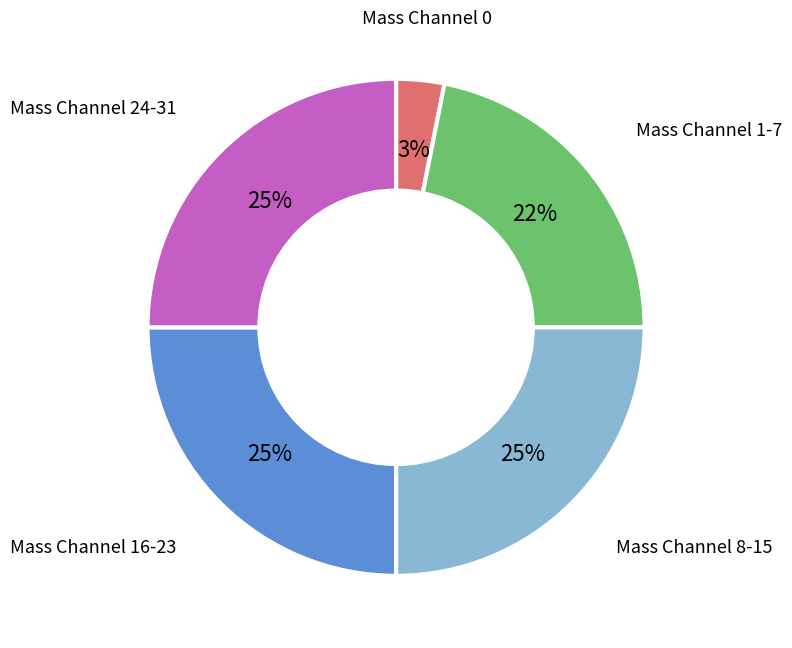

Is there a majority slice in this chart?

No